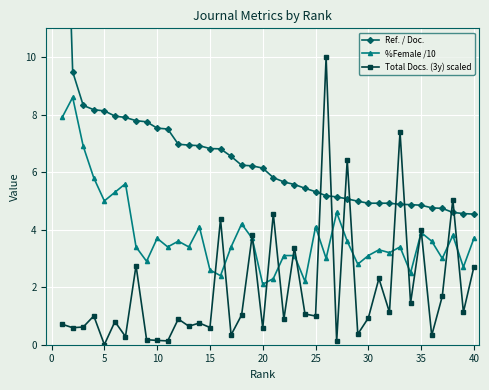

What is the approximate value of %Female /10 at 15?

2.6